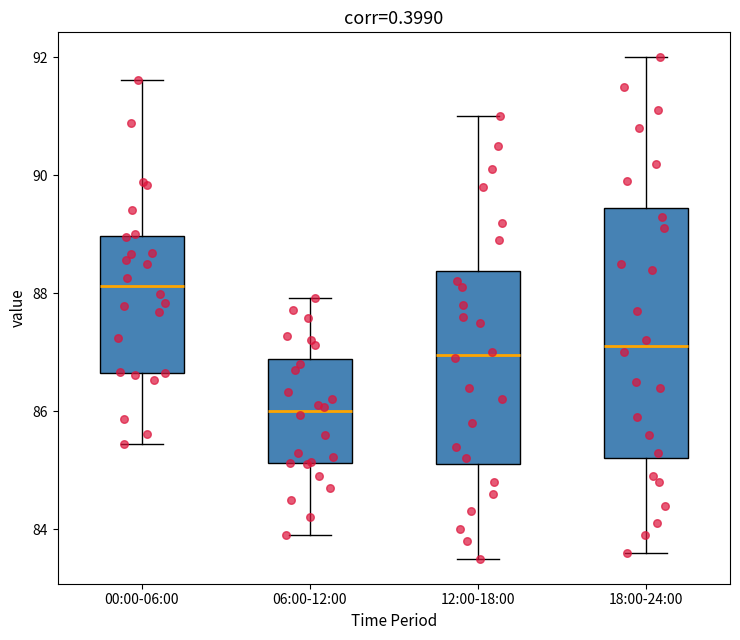

Reading left to right, transcribe this box plot: for each box, give where its median line is, the range the box spans, and where its two whiskers end, as read against the y-axis. The values are not printed on the chart, so give them approximately, as read against the axis.

00:00-06:00: median 88.2, box 86.6 to 89.0, whiskers 85.4 to 91.6
06:00-12:00: median 86.0, box 85.2 to 86.8, whiskers 84.0 to 88.0
12:00-18:00: median 87.0, box 85.2 to 88.4, whiskers 83.6 to 91.0
18:00-24:00: median 87.2, box 85.2 to 89.4, whiskers 83.6 to 92.0